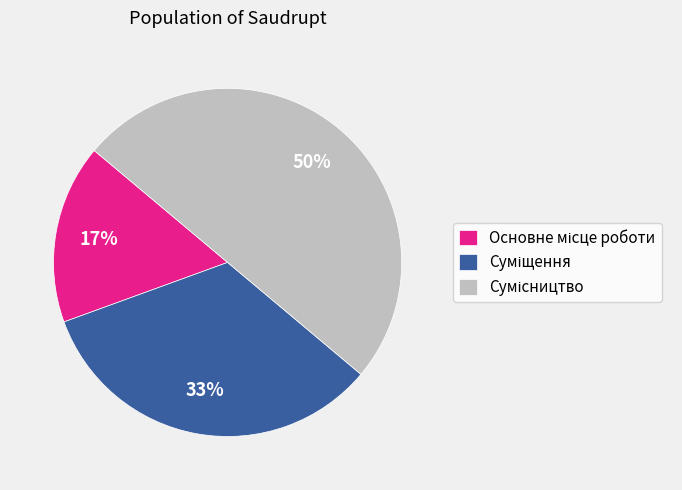

Count the number of slices in the pie.

3